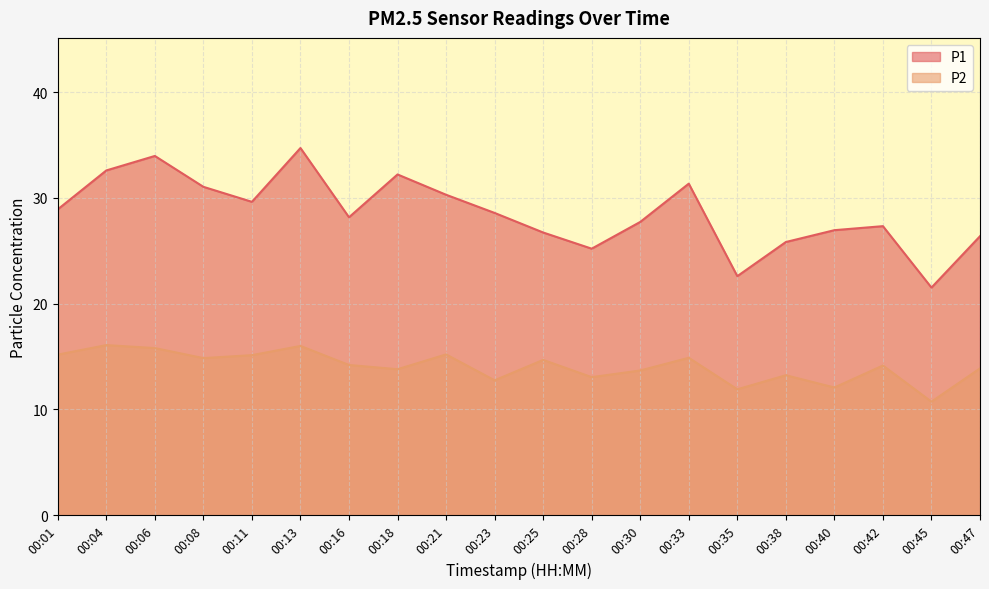

How many distinct data groups are displayed?

2